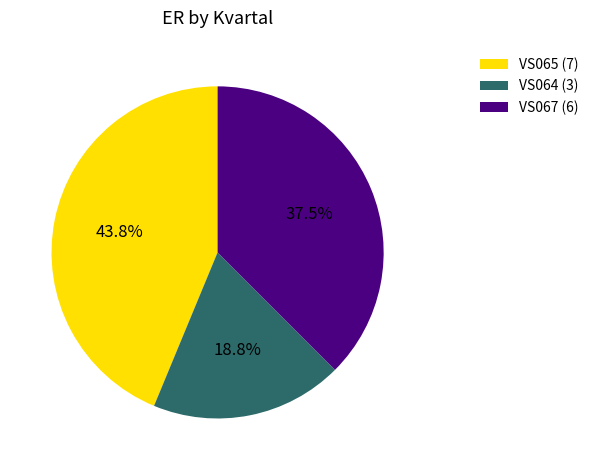

Does any single category account for the majority?

No